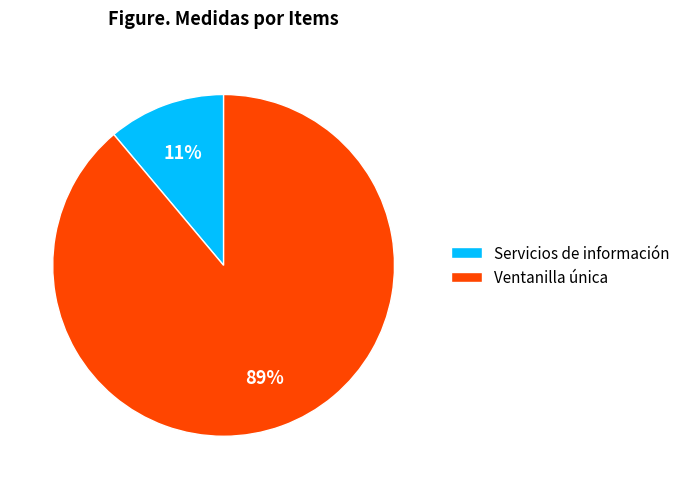

Is it true that Servicios de información is 26% of the pie?

False